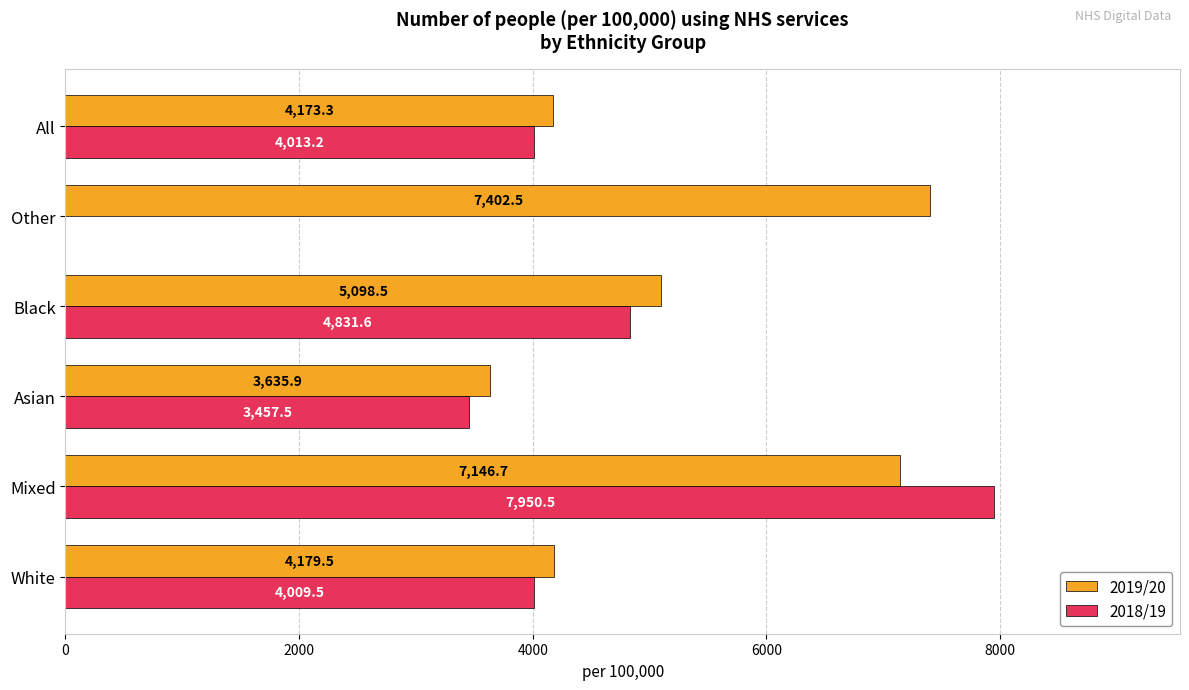

At which label is 2018/19 closest to 3975?

White